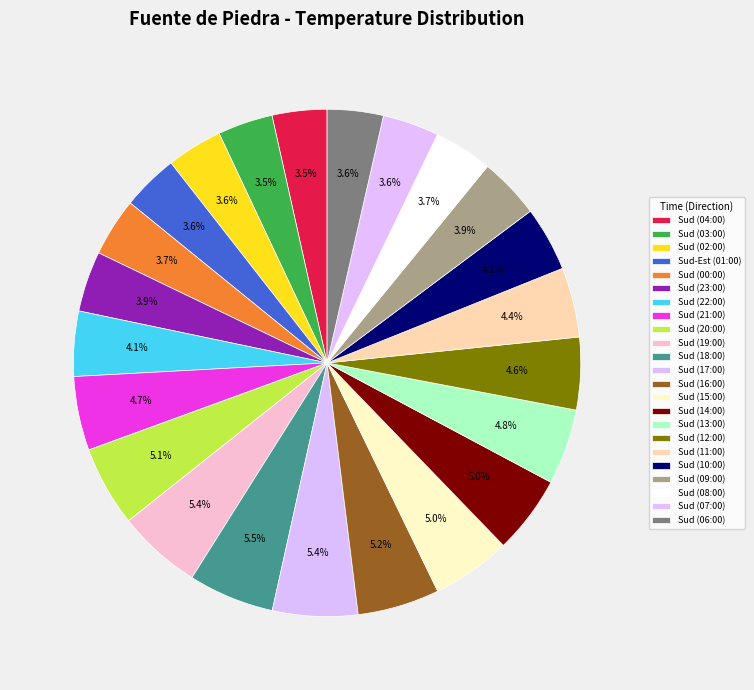

How many slices are in this pie chart?

23